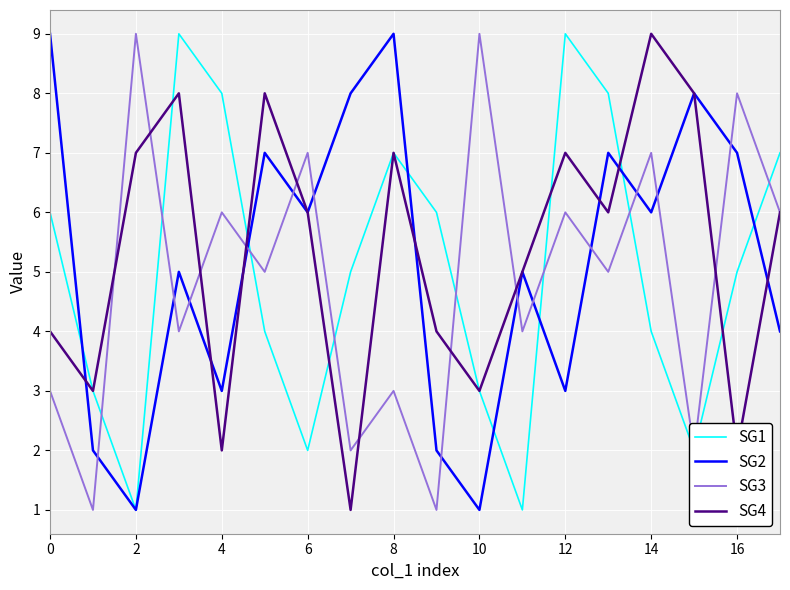

After their last crossing, which series has the higher values: SG2 or SG4?

SG4